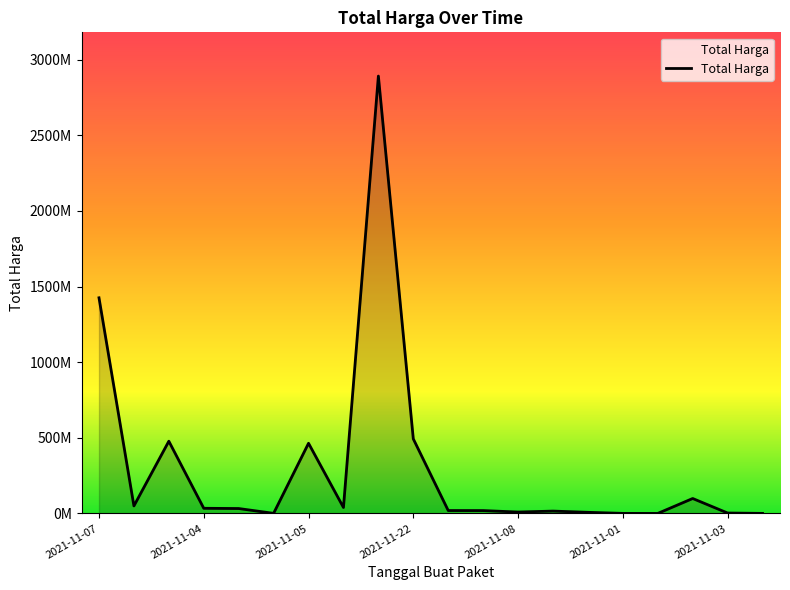

What is the greatest value displayed?

2892122000